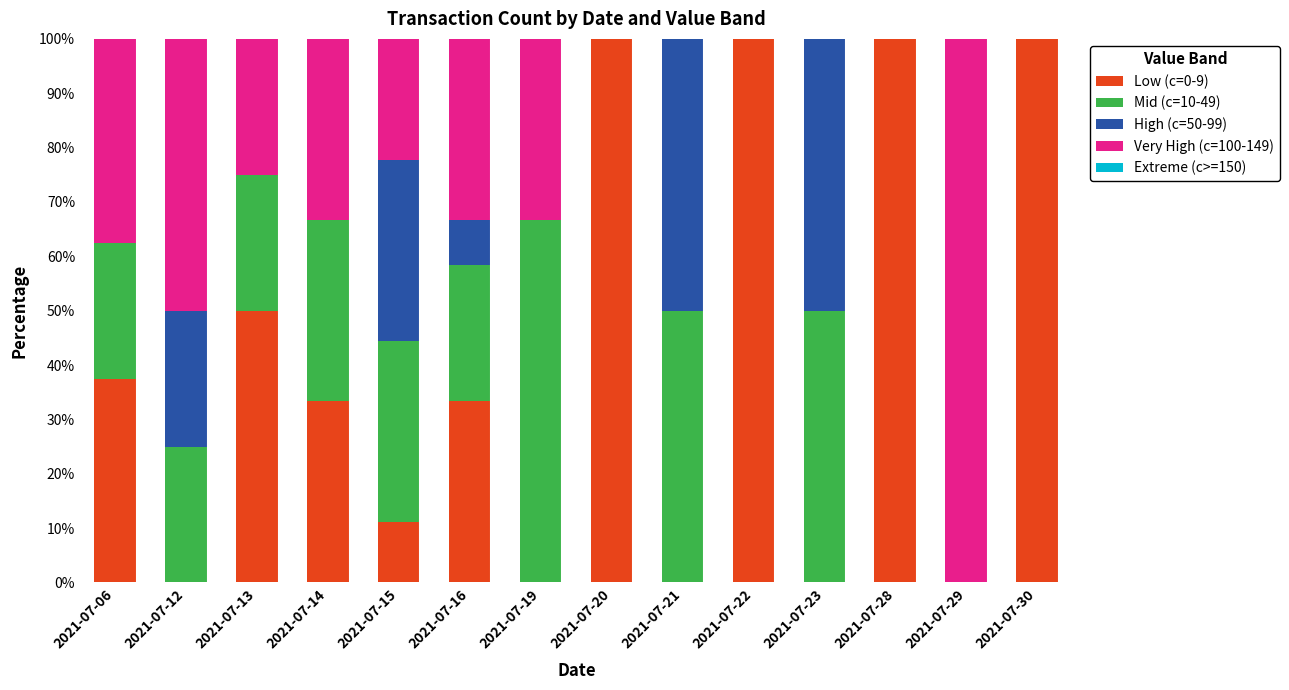

What is the total value across all series at 2021-07-06?

100.0